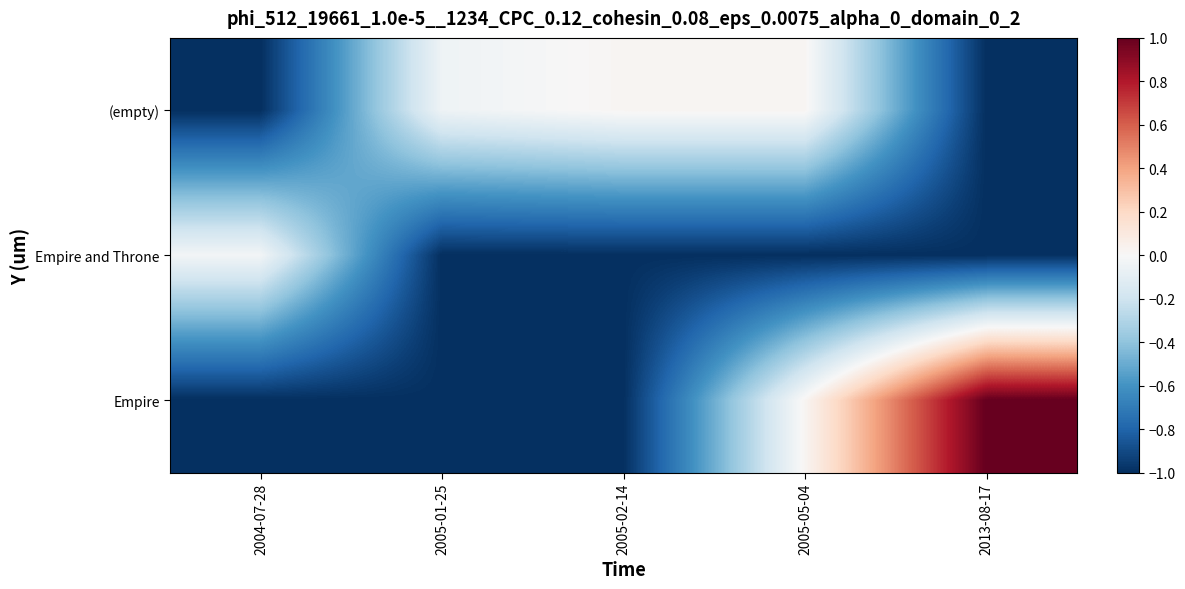

What is the difference between the highest and lowest values at 2004-07-28?

1.0